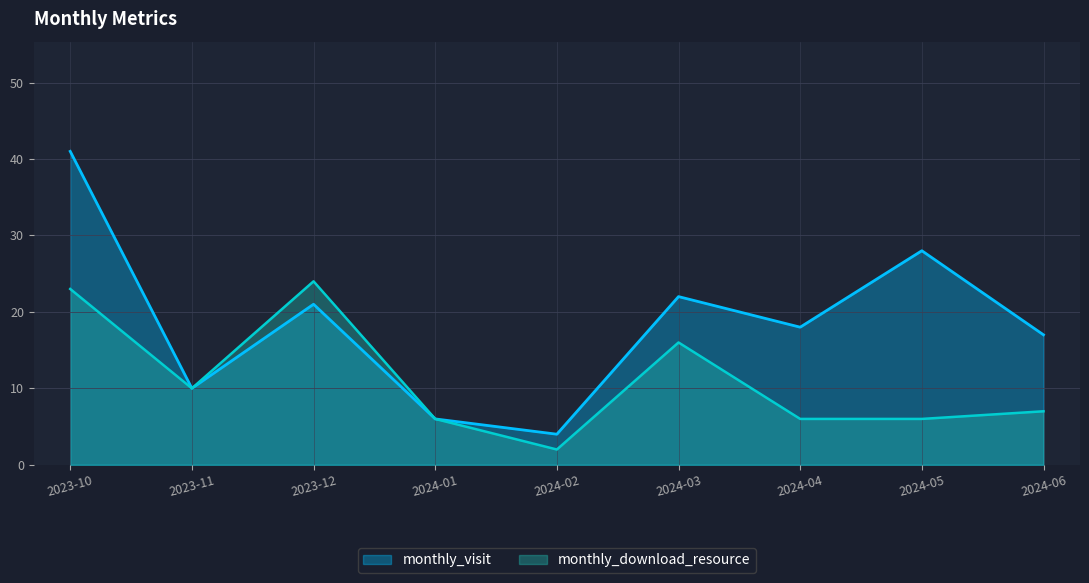

At 2023-12, list the series in order from largest to smallest.

monthly_download_resource, monthly_visit